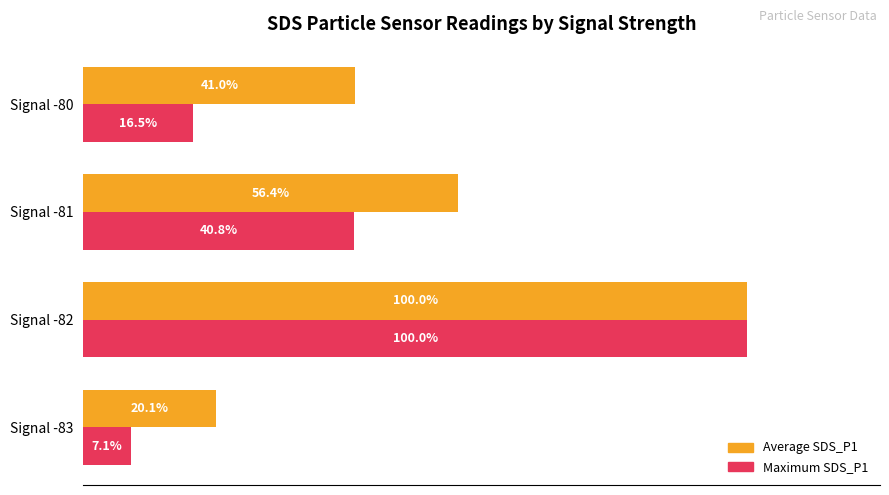

At which category is the sum across all series the highest?

Signal -82